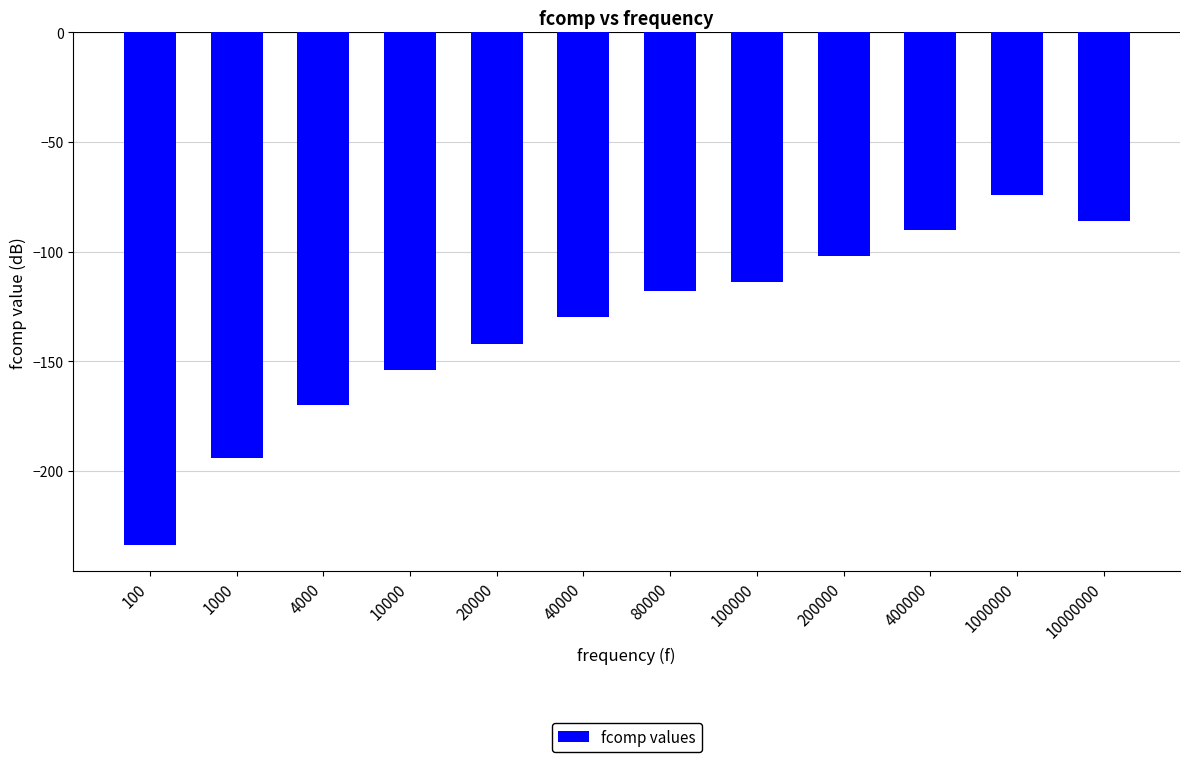

What is the smallest value displayed?

-234.0